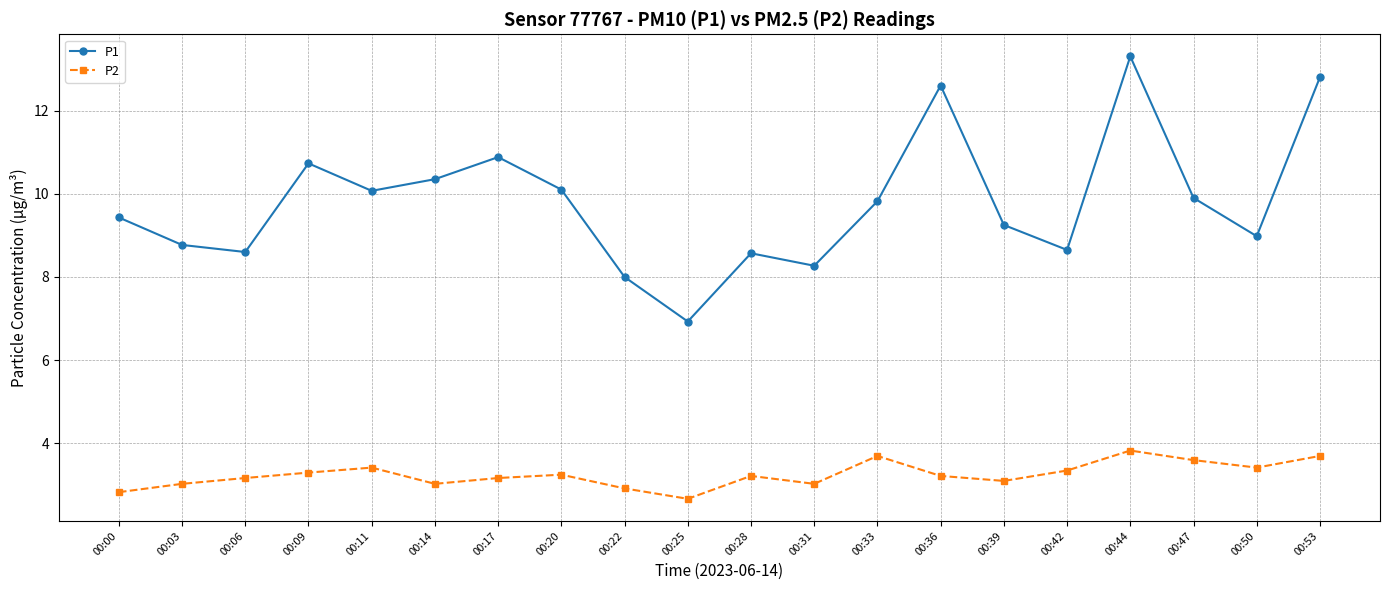

What is the minimum value for P2?

2.7